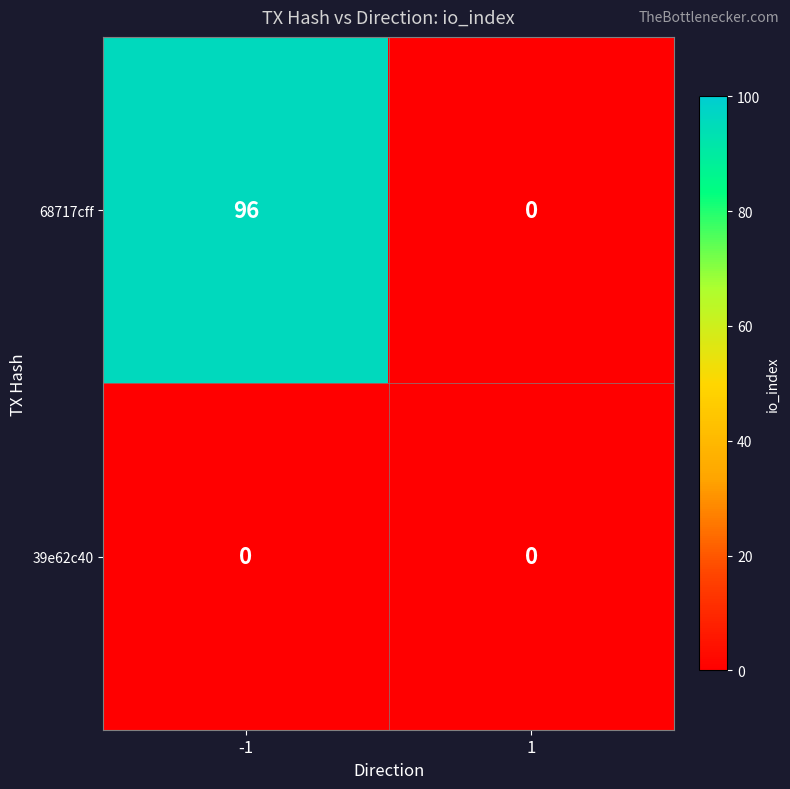

What is the highest value of the 68717cff series?

96